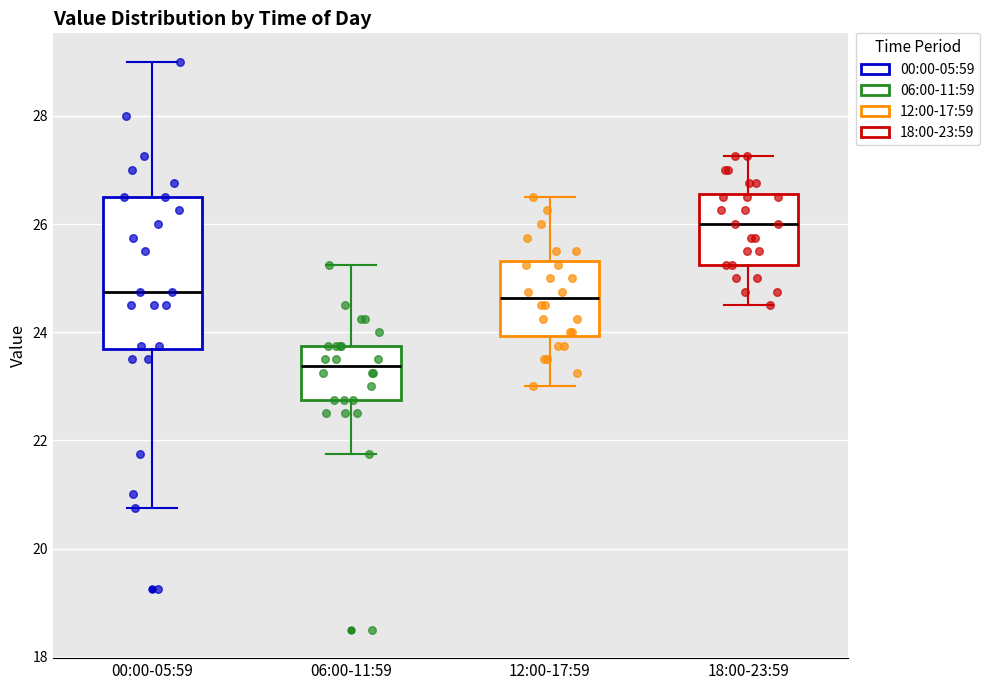

Which box is the tallest, from its lower edge to its upper edge?

00:00-05:59